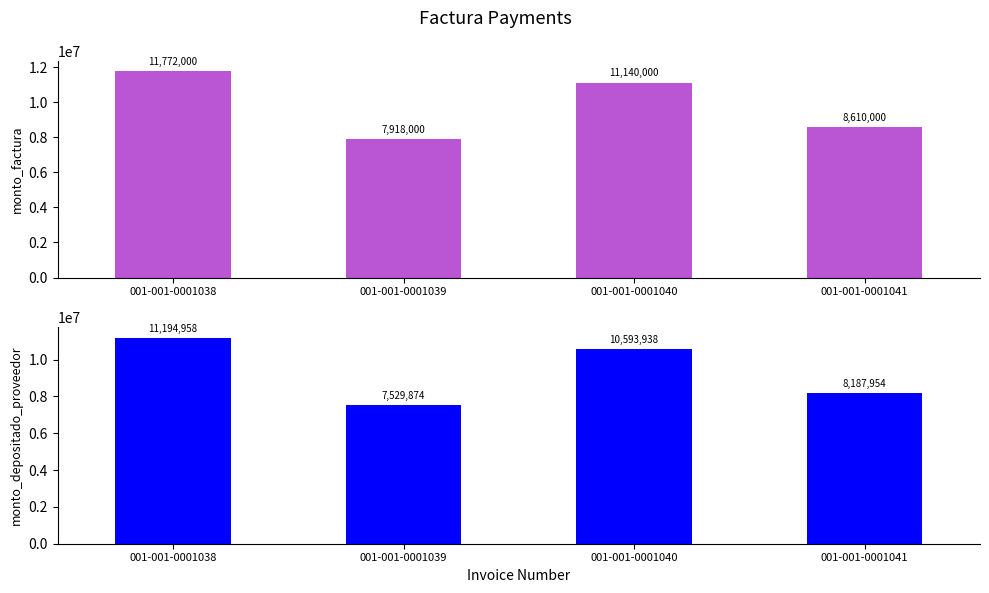

Between 001-001-0001039 and 001-001-0001041, which series saw the biggest shift?

monto_factura